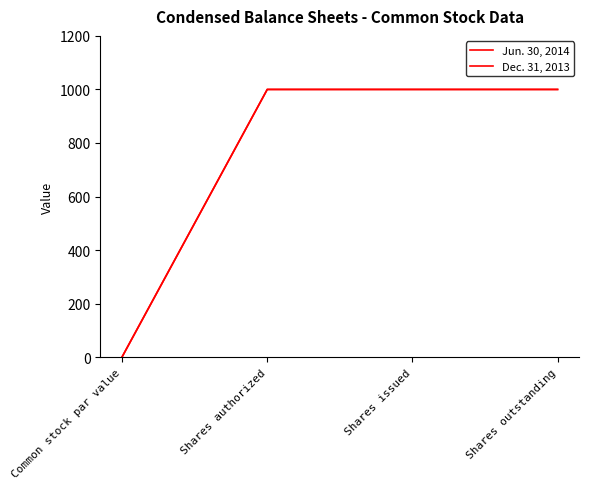

True or false: Dec. 31, 2013 and Jun. 30, 2014 cross at least once.

False